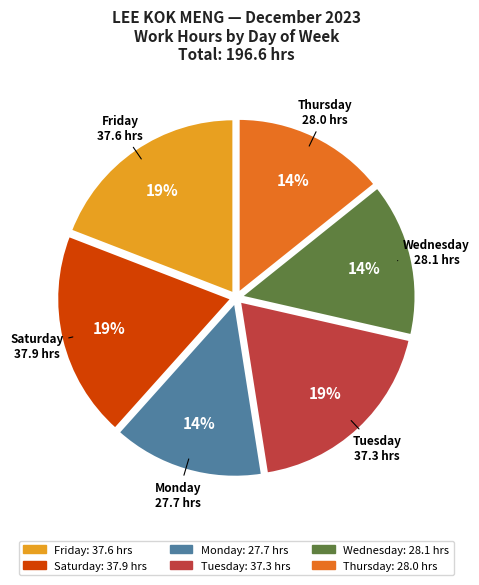

Is it true that Wednesday is 6% of the pie?

False